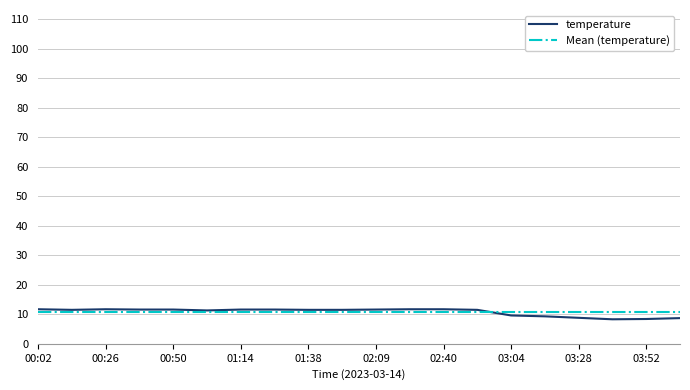

Which category has the lowest value across all series?

03:40